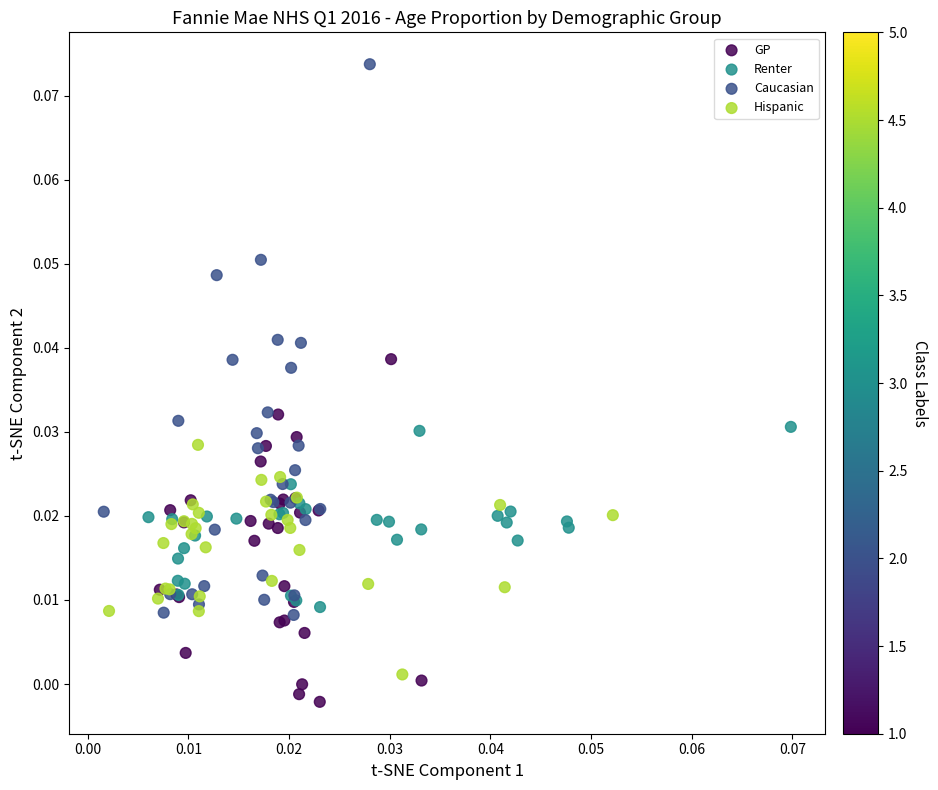

What are all the series names shown in the legend?

GP, Renter, Caucasian, Hispanic